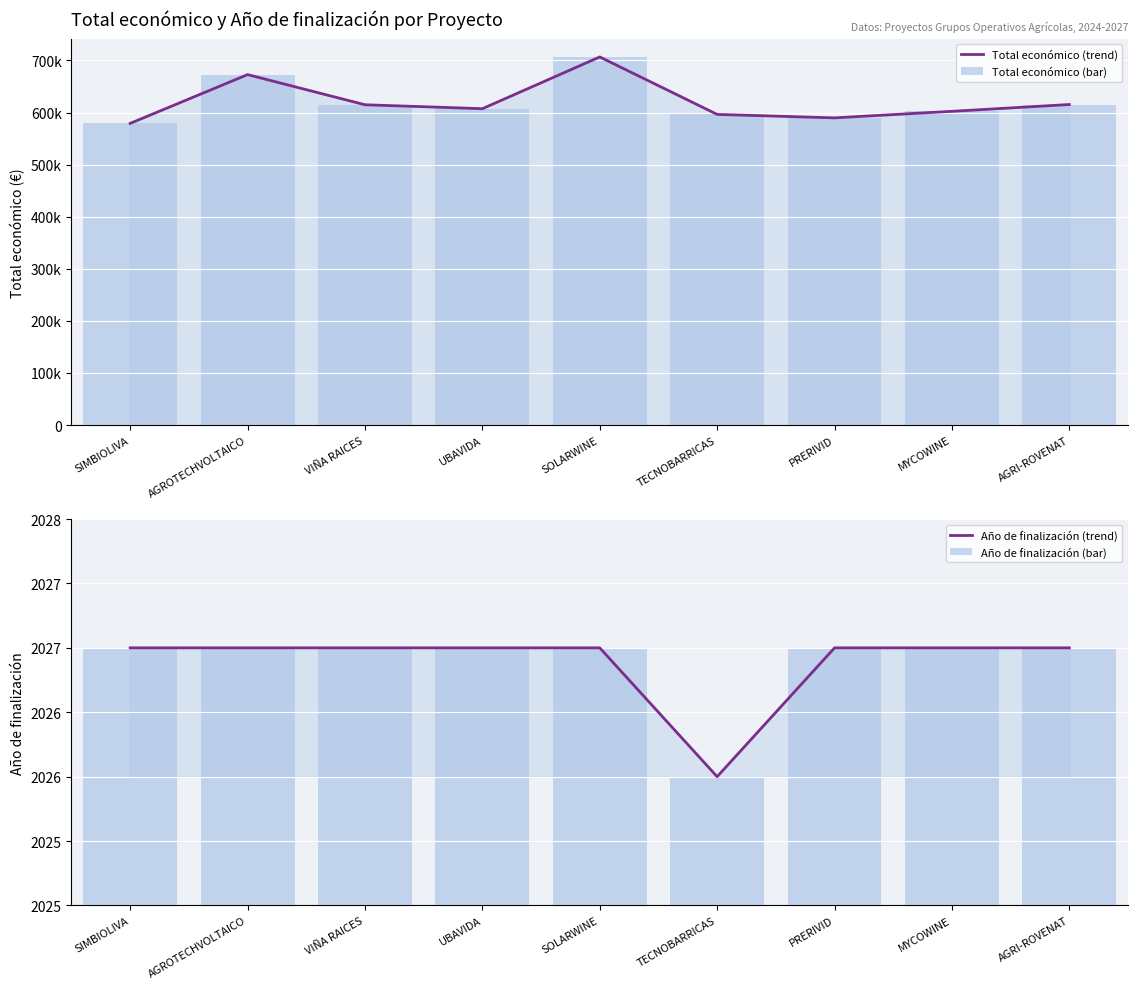

What is the difference between the maximum and minimum values in the Año de finalización (trend) series?

1.0